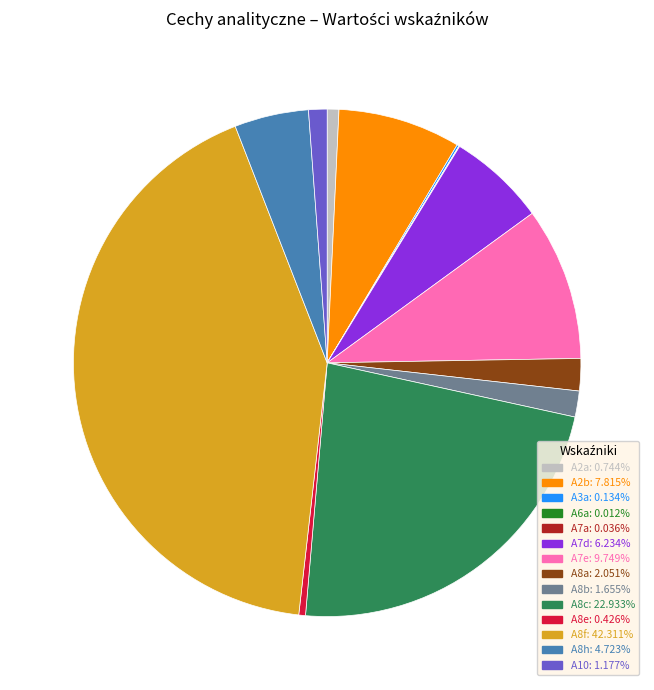

What is the largest slice in the pie chart?

A8f